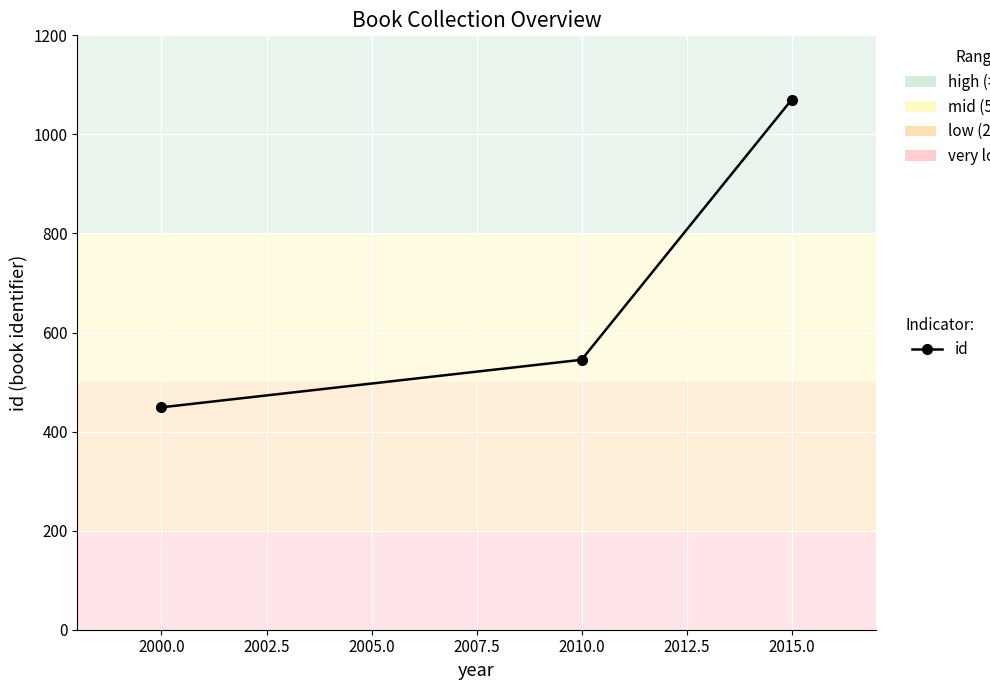

Which has a higher value, 2010.0 or 2000.0?

2010.0